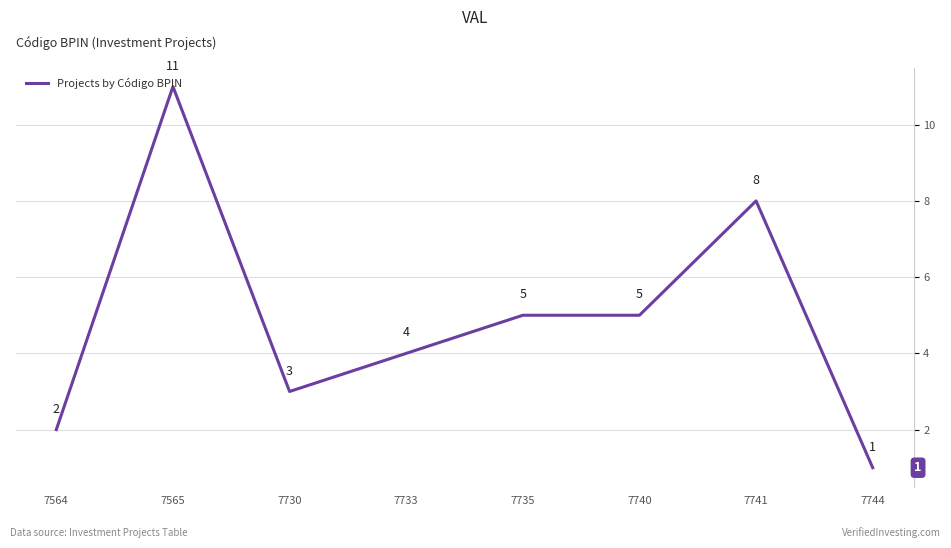

At which label does the data first exceed 5?

7565